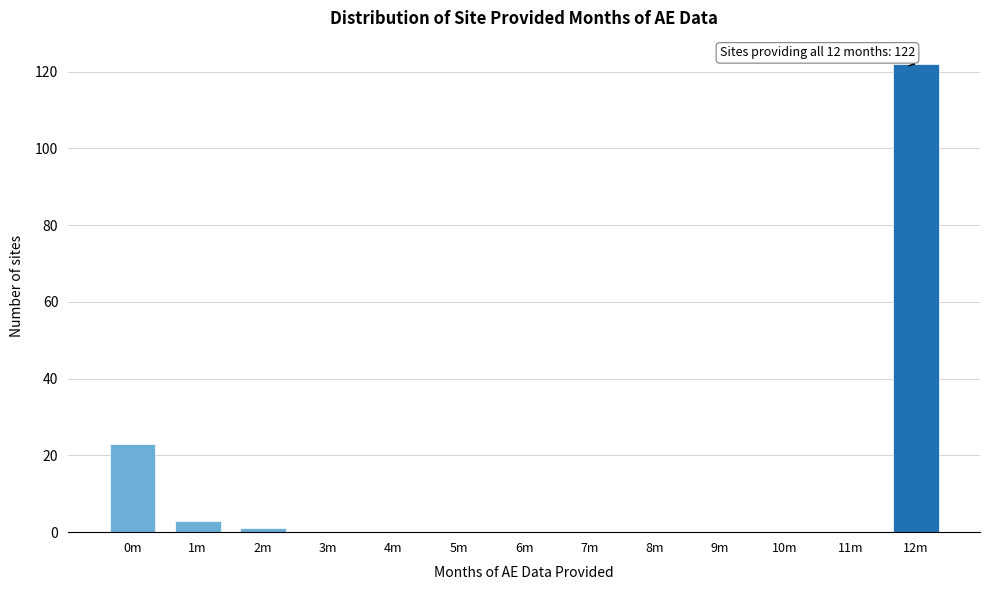

Reading left to right, extract all data points from this chart.

0m=23	1m=3	2m=1	3m=0	4m=0	5m=0	6m=0	7m=0	8m=0	9m=0	10m=0	11m=0	12m=122